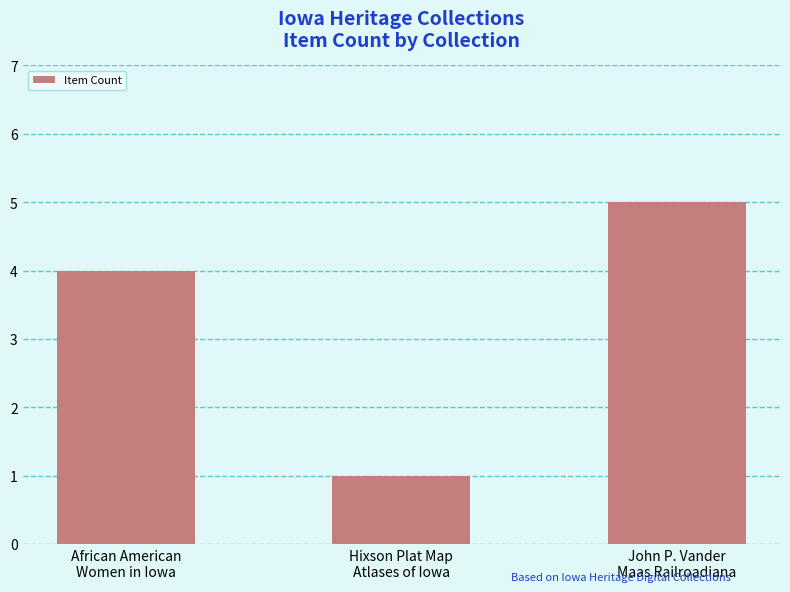

What is the smallest value displayed?

1